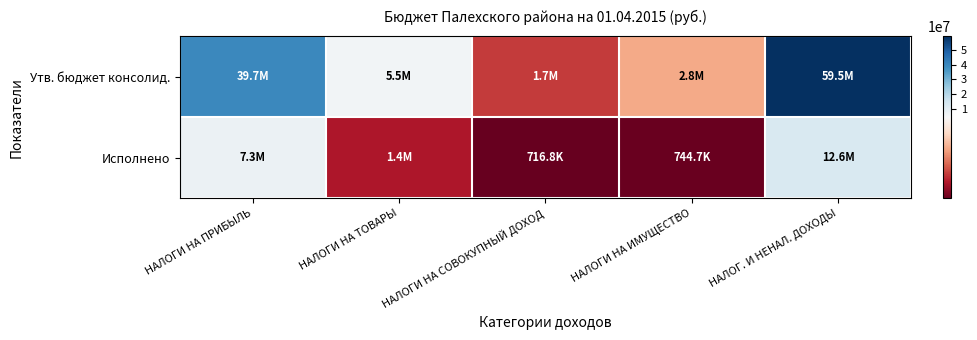

Which series has the widest spread of values?

Утв. бюджет консолид.